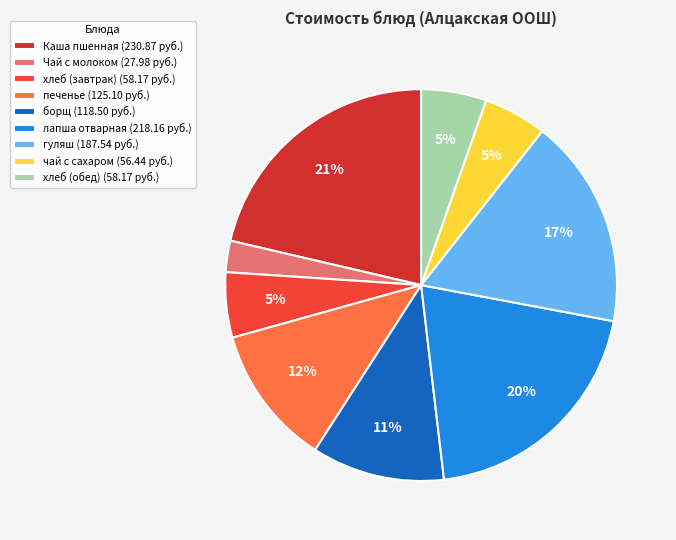

Does Каша пшенная account for over 50% of the chart?

No